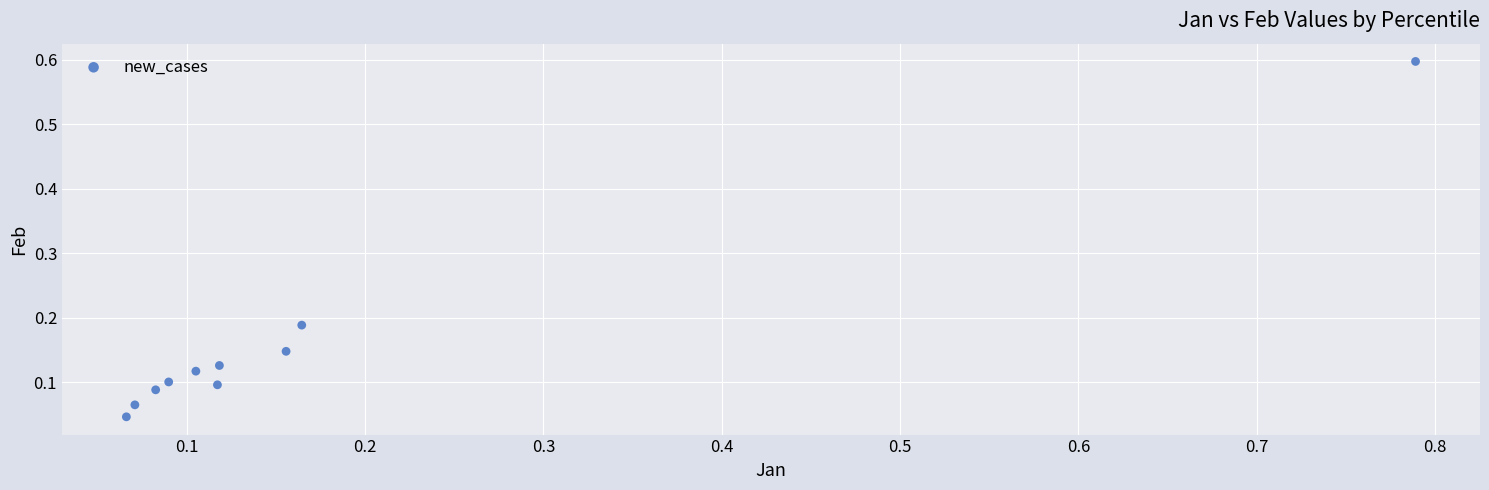

What is the range of X values (max minus min)?

0.7